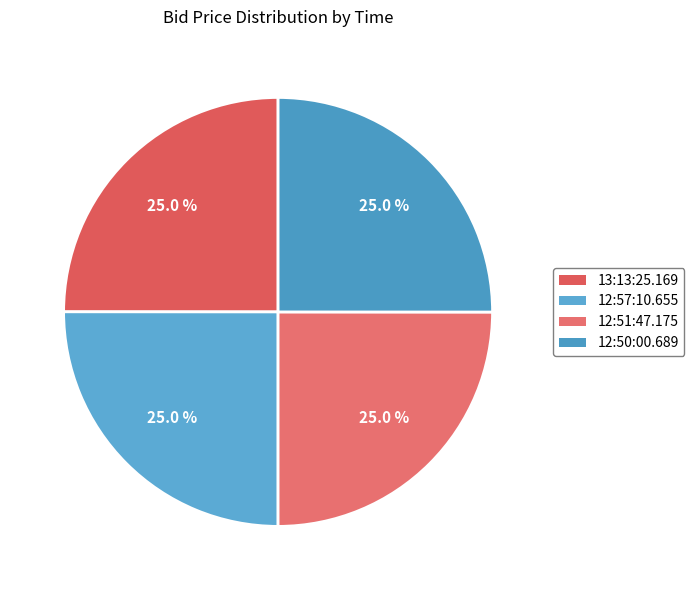

How much of the chart is everything except 13:13:25.169?

75.0%